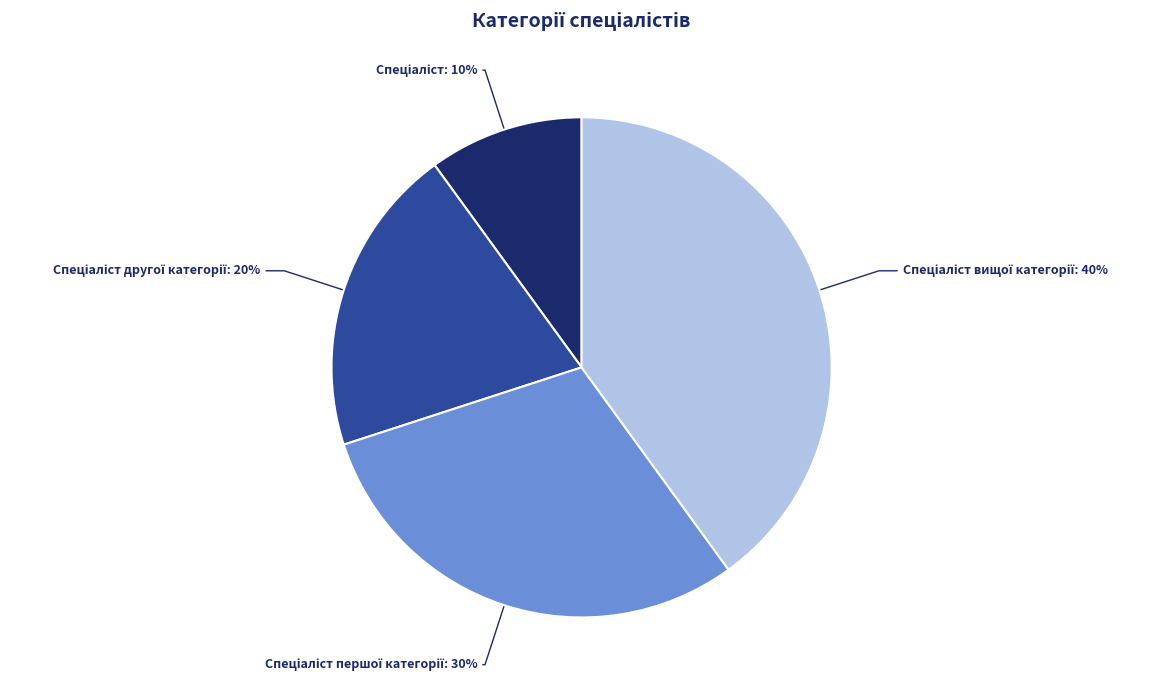

Is there a majority slice in this chart?

No